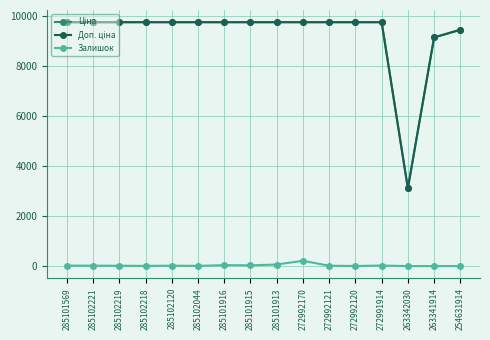

What is the greatest value displayed?

9764.4